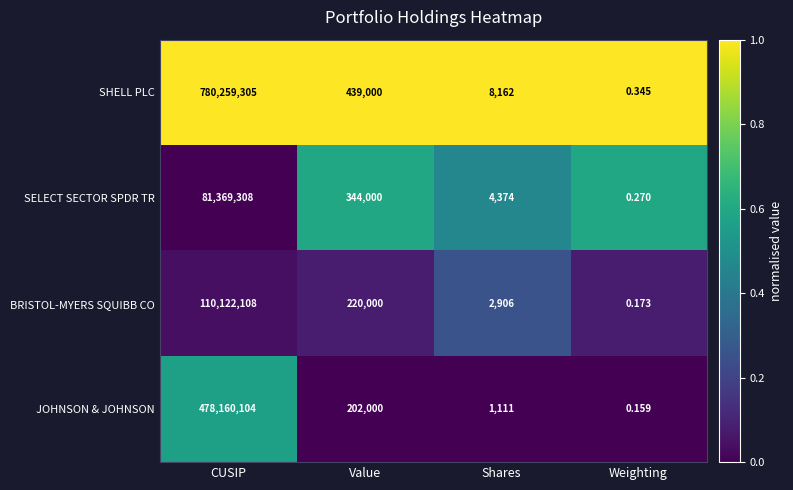

At Weighting, list the series in order from largest to smallest.

SHELL PLC, SELECT SECTOR SPDR TR, BRISTOL-MYERS SQUIBB CO, JOHNSON & JOHNSON